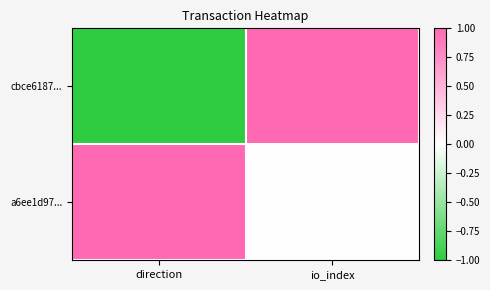

Reading left to right, list all the values displayed in this chart.

cbce6187...: direction=-1	io_index=1
a6ee1d97...: direction=1	io_index=0